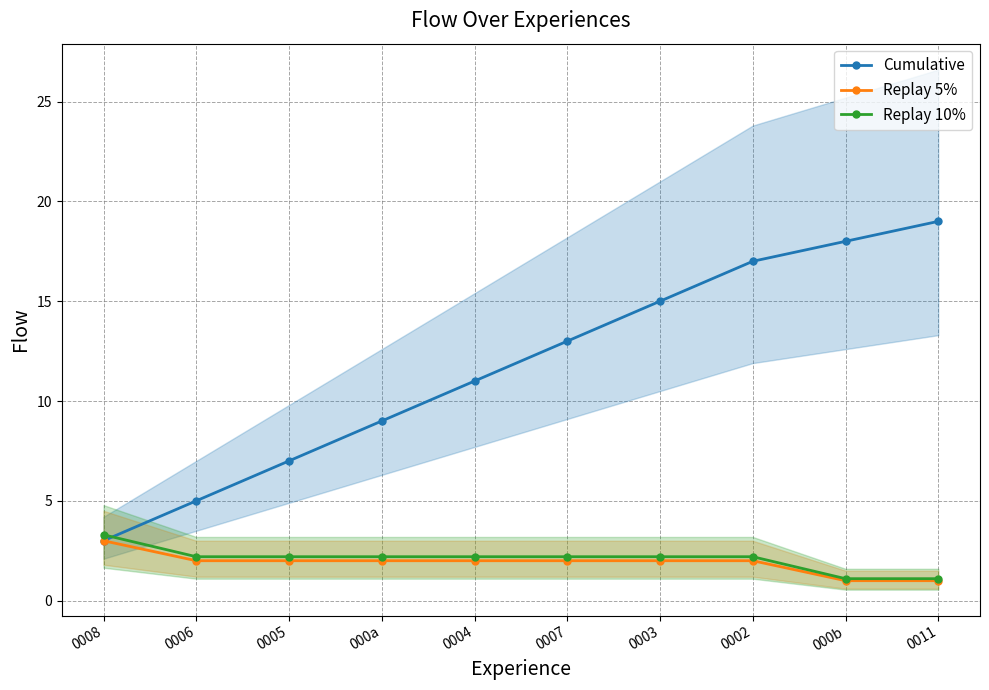

True or false: Replay 10% and Replay 5% cross at least once.

False